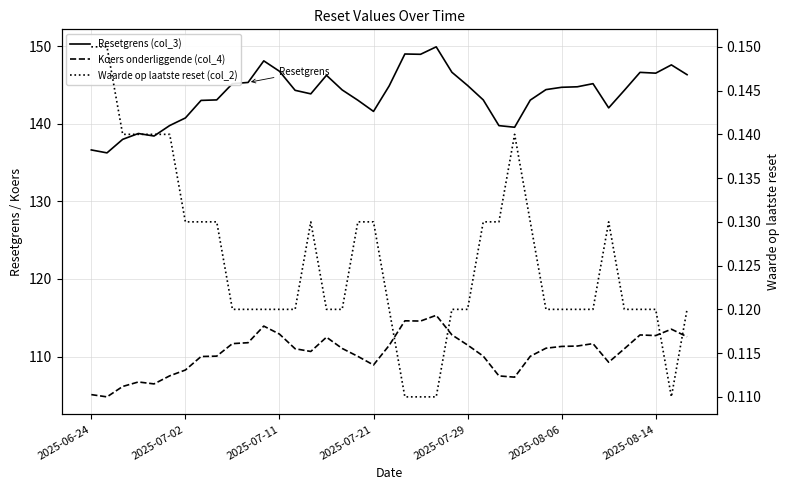

At which category is the sum across all series the highest?

22